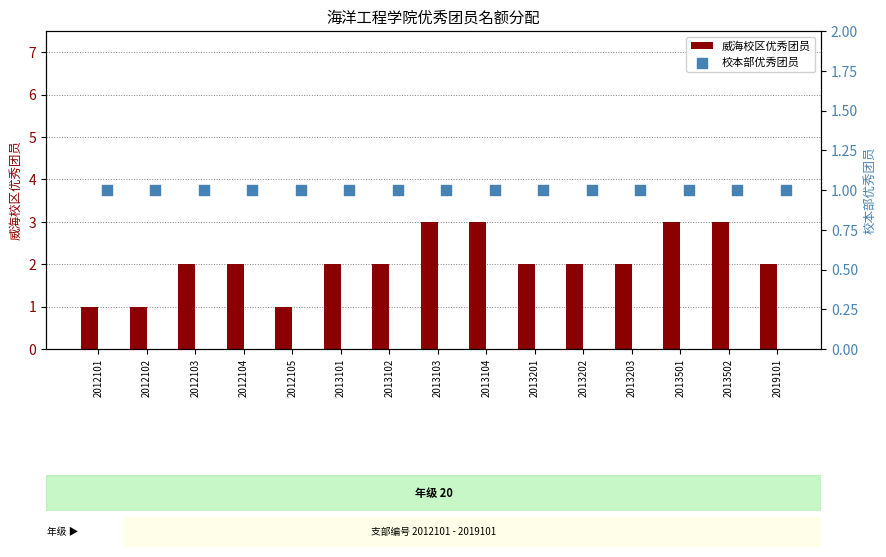

What are all the series names shown in the legend?

威海校区优秀团员, 校本部优秀团员